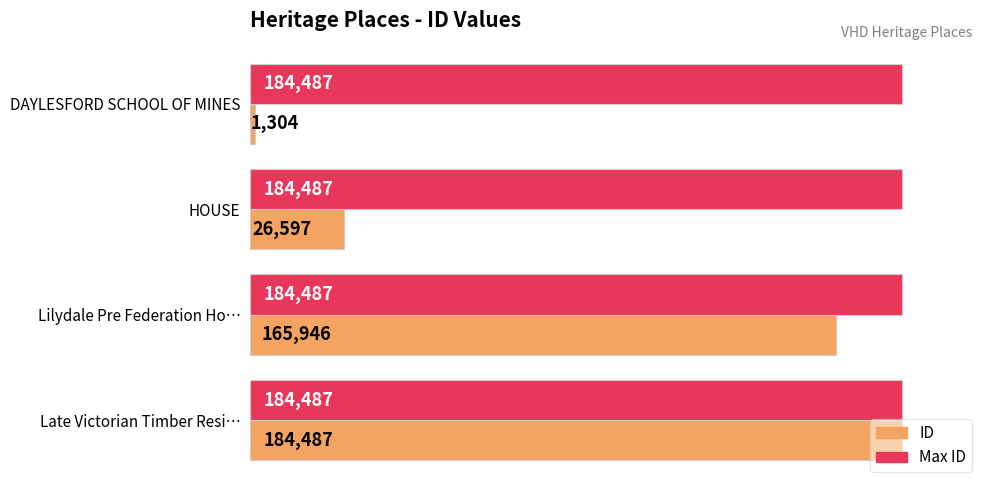

Which series has the largest range (max minus min)?

ID